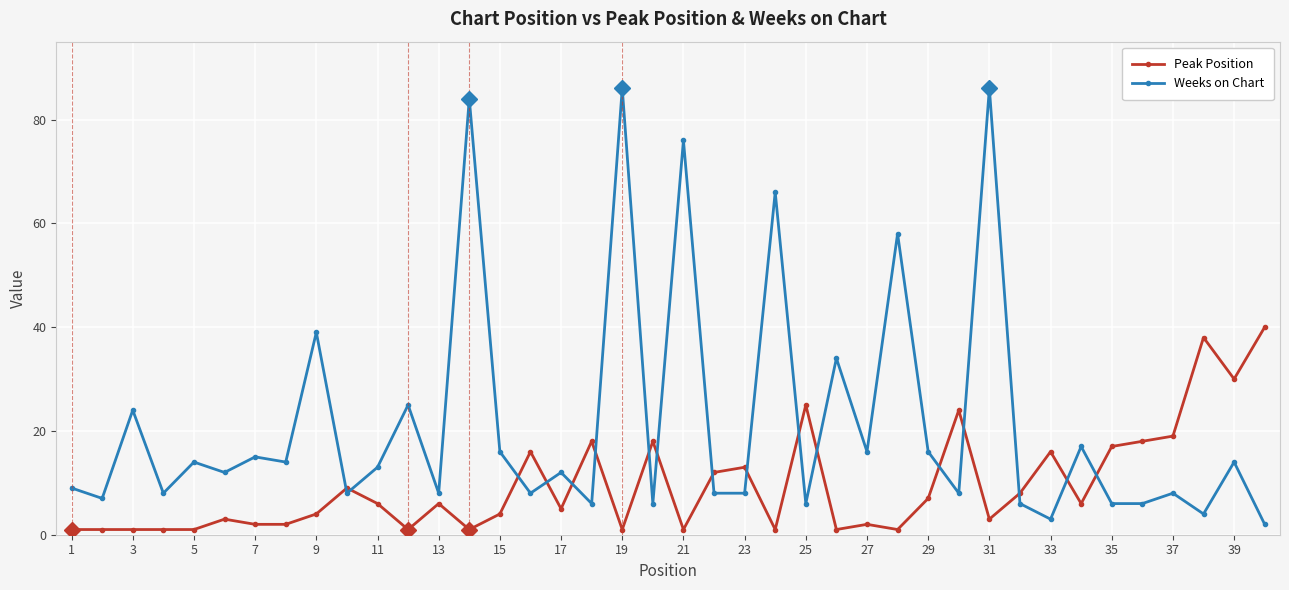

Which series ends up on top after the final intersection of Weeks on Chart and Peak Position?

Peak Position